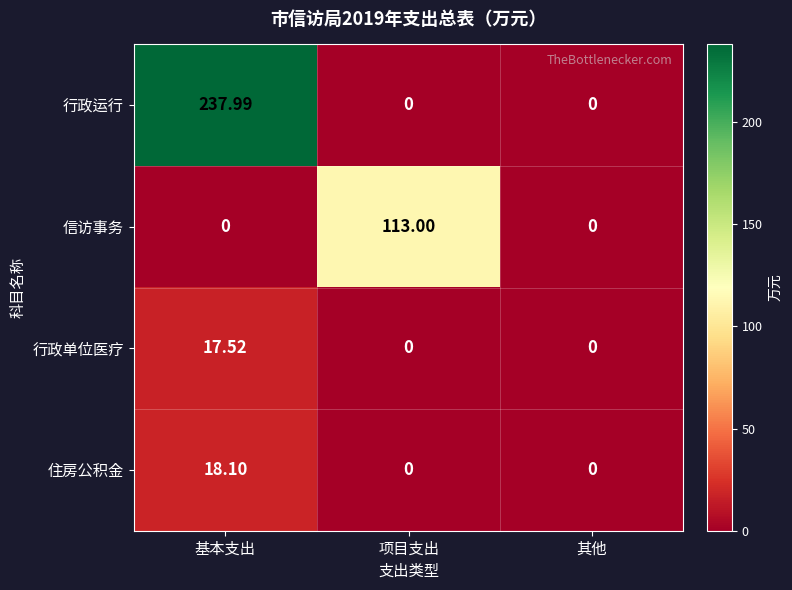

At which label does 信访事务 reach its peak?

项目支出